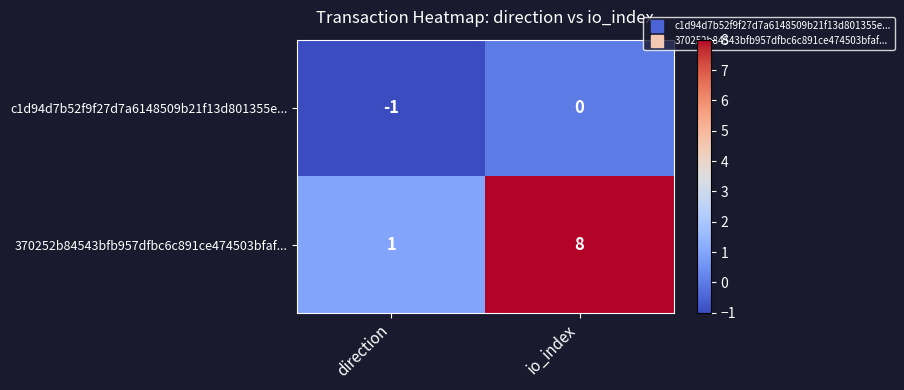

Between direction and io_index, which series saw the biggest shift?

370252b84543bfb957dfbc6c891ce474503bfaf...